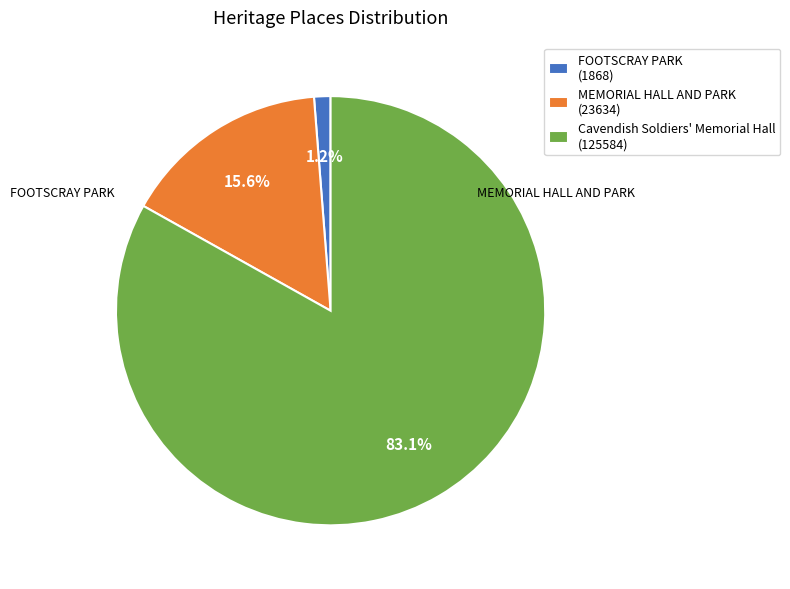

Which slice is the largest?

Cavendish Soldiers' Memorial Hall